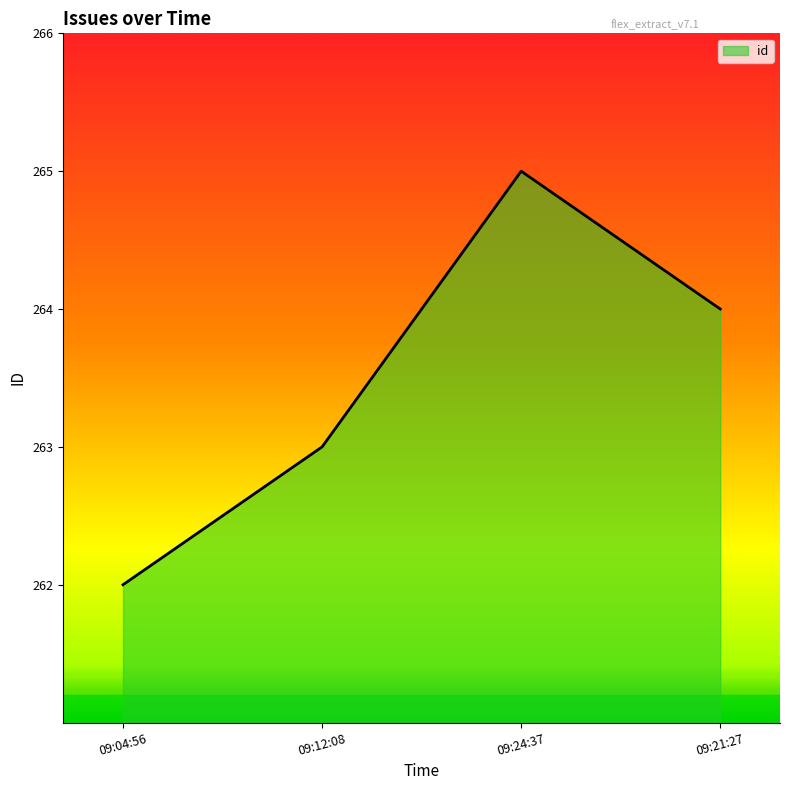

Rank the categories by value from highest to lowest.

09:24:37, 09:21:27, 09:12:08, 09:04:56